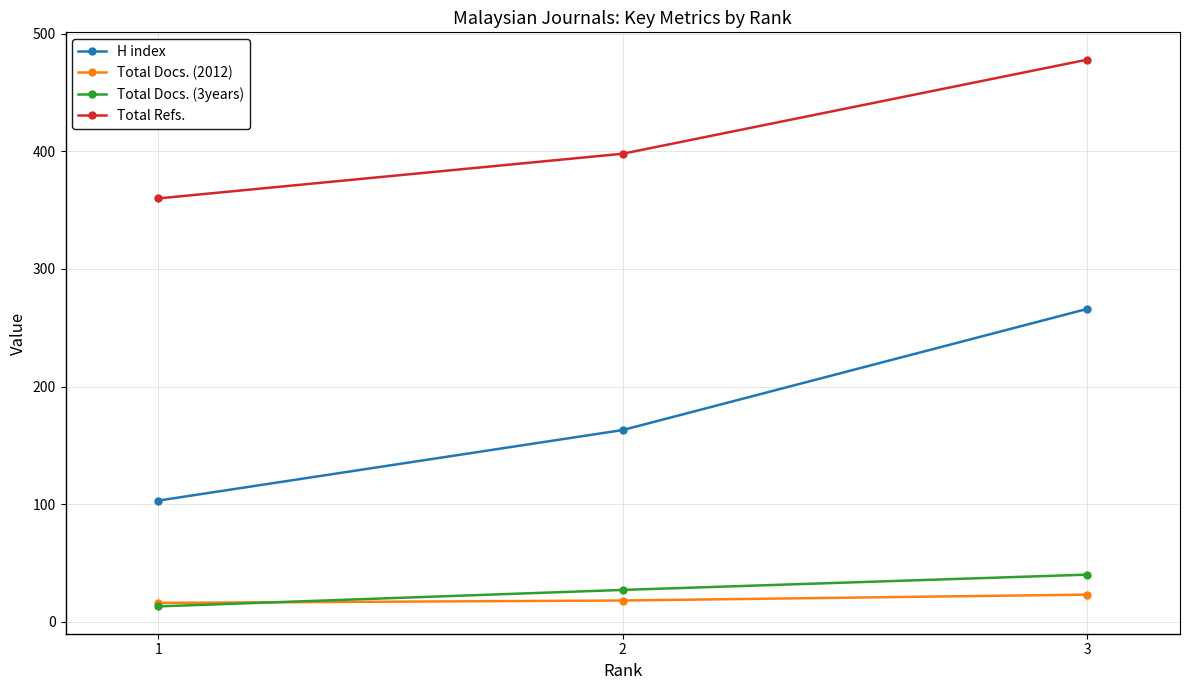

What is the spread (max minus min) of values at 1?

347